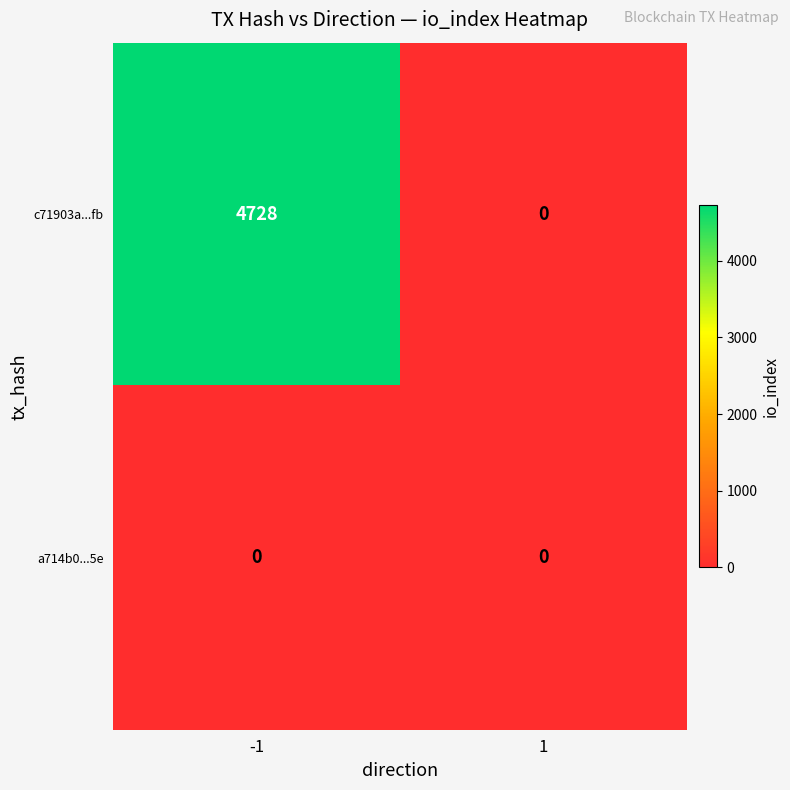

Which series has the largest range (max minus min)?

c71903a...fb